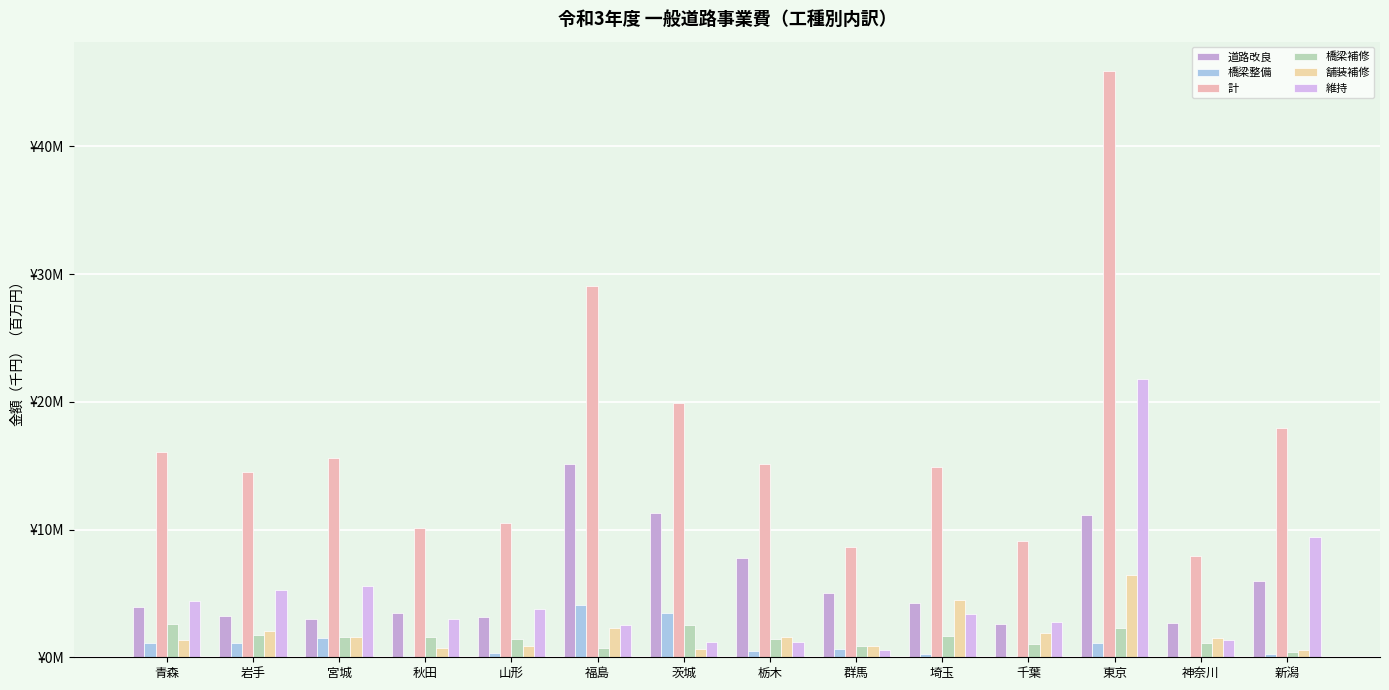

Rank the categories by 橋梁整備 value from lowest to highest.

神奈川, 千葉, 秋田, 新潟, 埼玉, 山形, 栃木, 群馬, 東京, 青森, 岩手, 宮城, 茨城, 福島